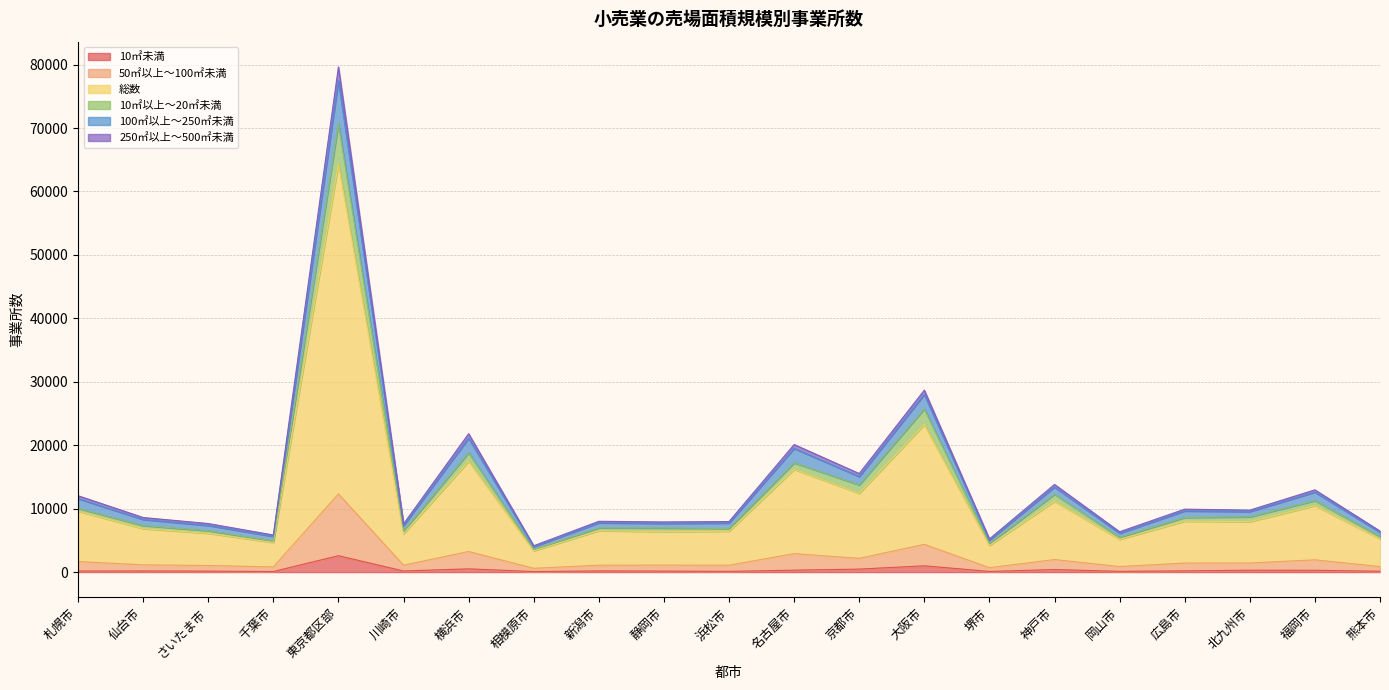

At which category is the sum across all series the highest?

東京都区部